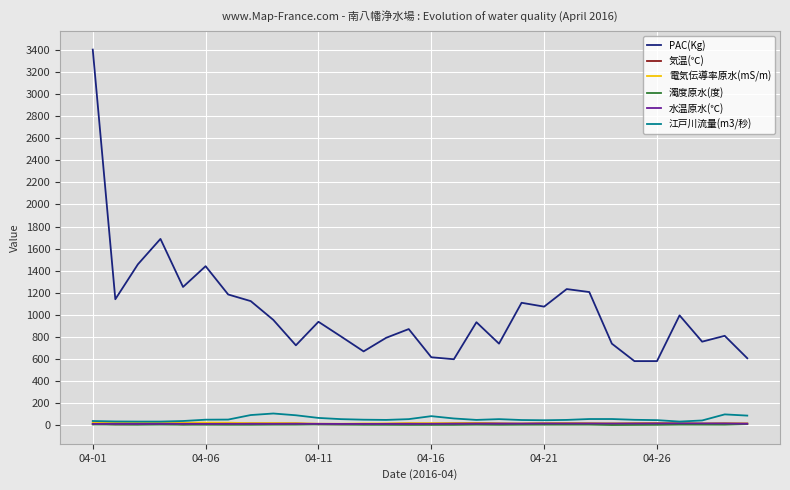

How many lines are shown in the chart?

6